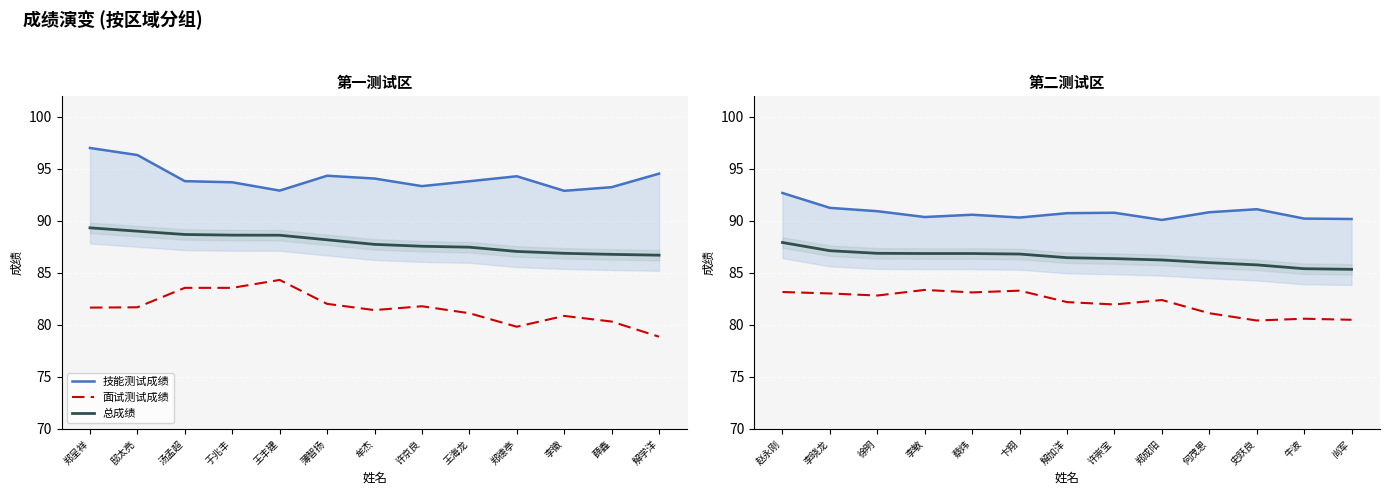

What are all the series names shown in the legend?

技能测试成绩, 面试测试成绩, 总成绩